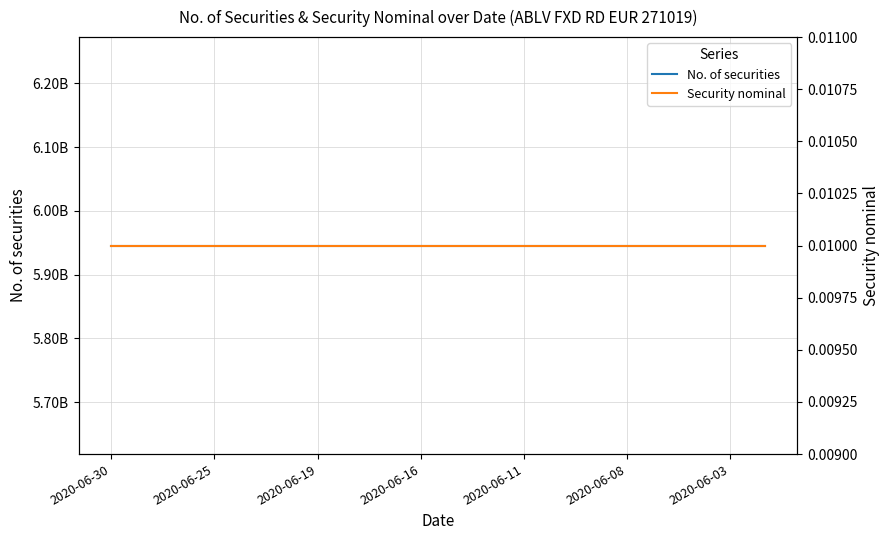

What position from the right is 2020-06-25?

17